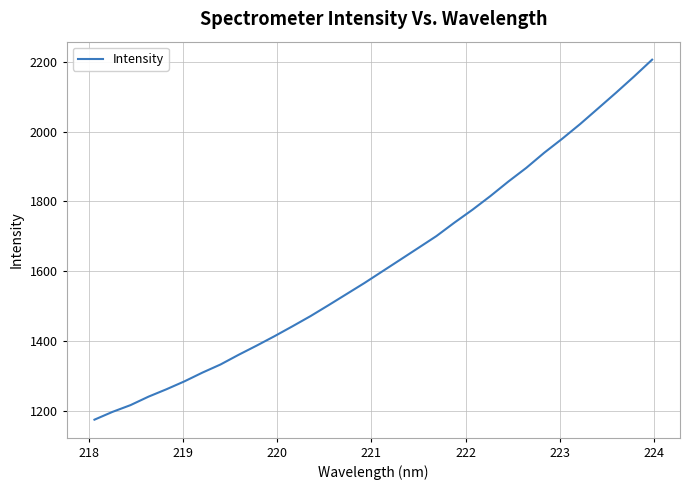

Count the number of data series in this chart.

1